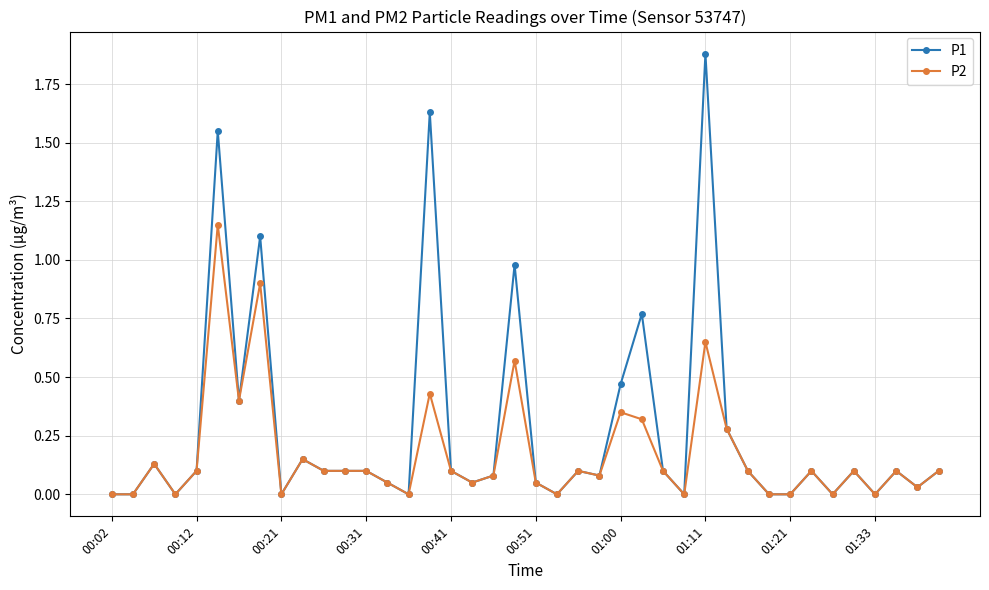

List the series in order of their overall mean, highest first.

P1, P2